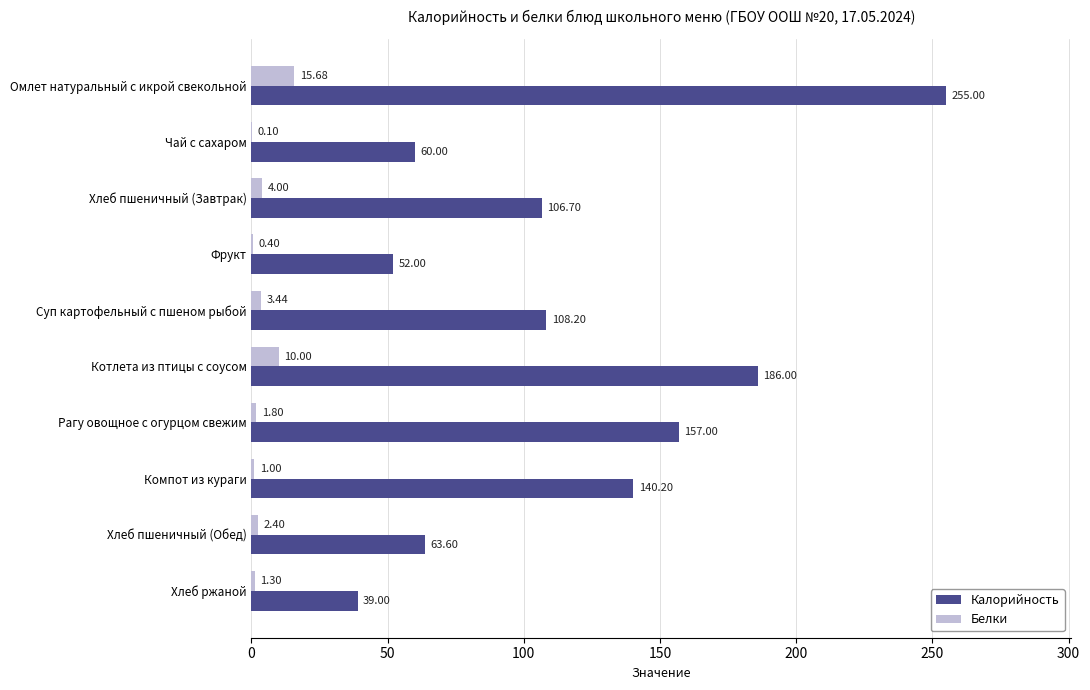

Between Суп картофельный с пшеном рыбой and Котлета из птицы с соусом, which series saw the biggest shift?

Калорийность